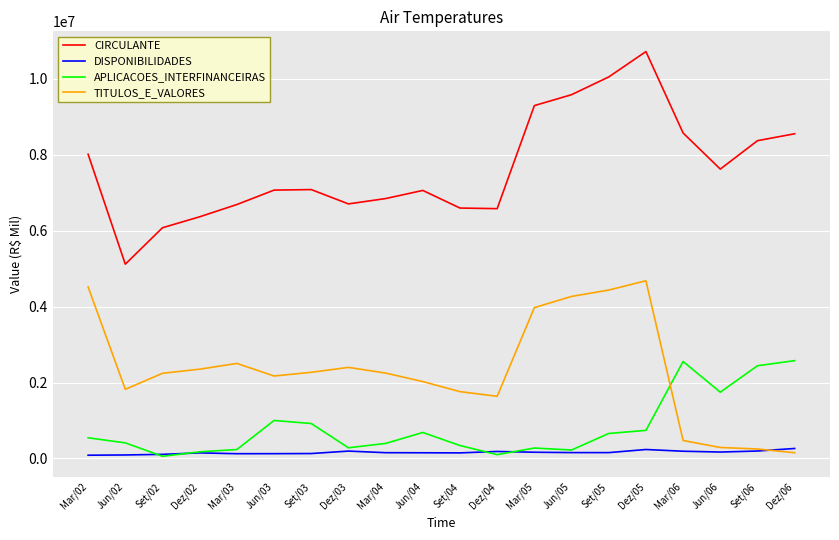

Which series changed the most between Mar/02 and Dez/02?

TITULOS_E_VALORES